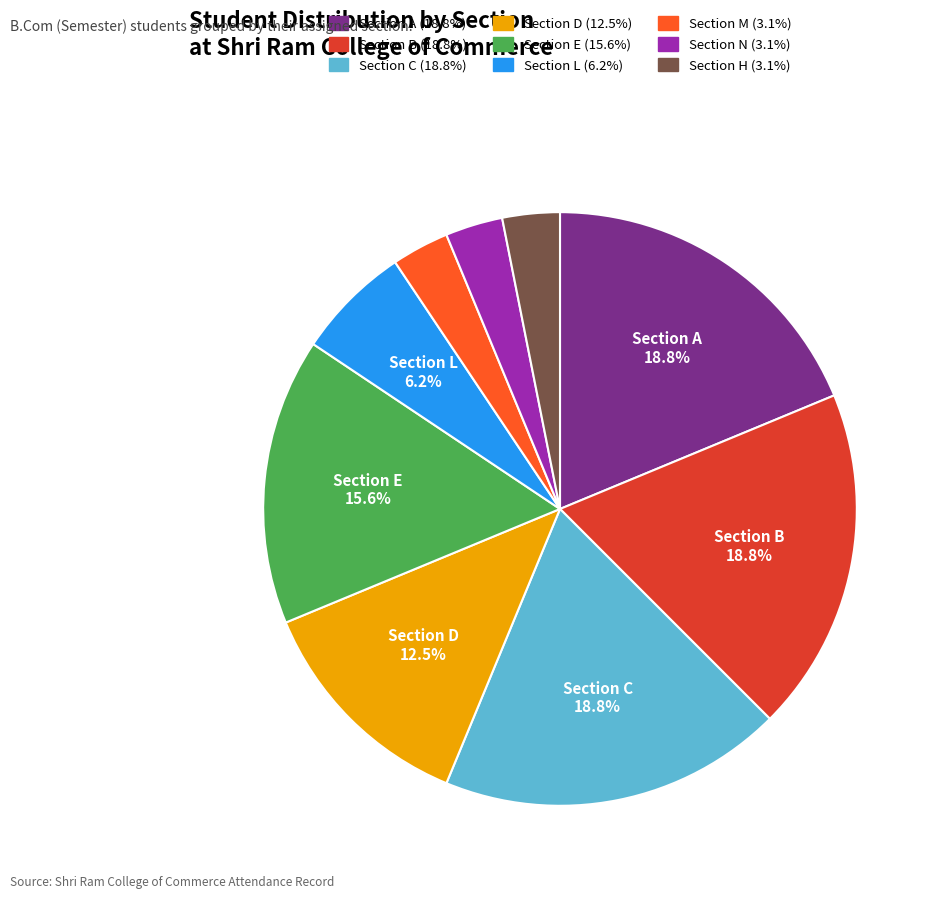

Between Section L (6.2%) and Section D (12.5%), which is larger?

Section D (12.5%)